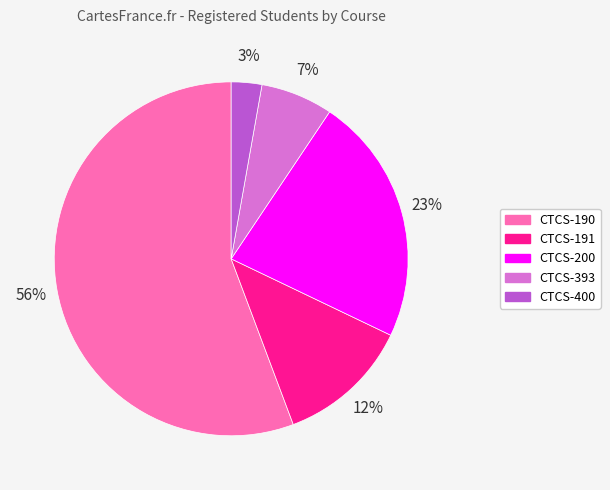

Which has a higher value, CTCS-400 or CTCS-200?

CTCS-200